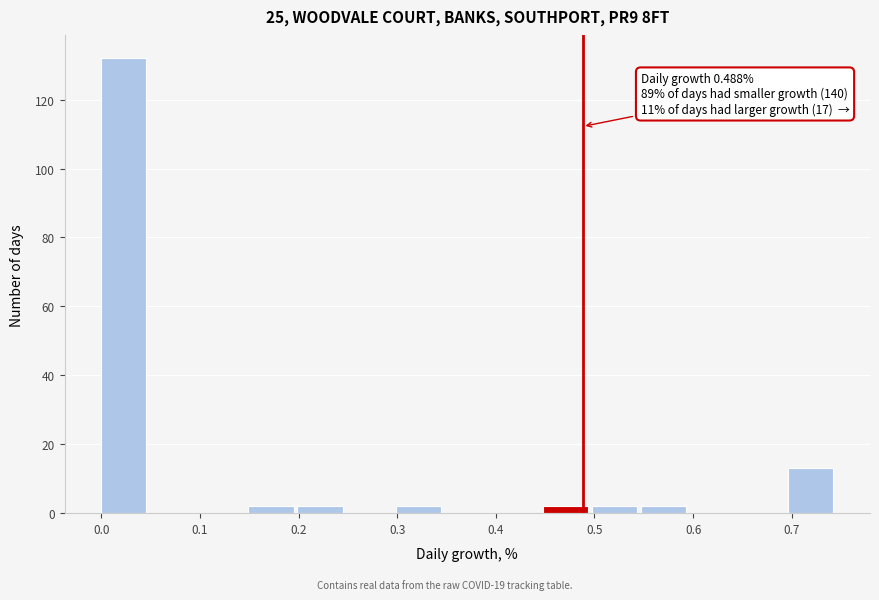

Which range on the x-axis has the tallest bar?

0.00 to 0.05